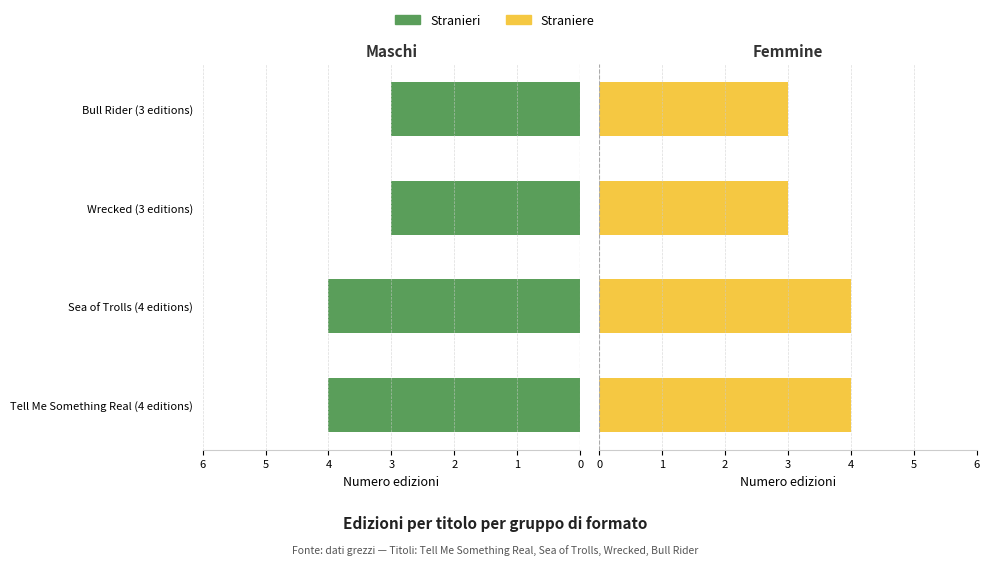

What is the average value of the Straniere series?

4